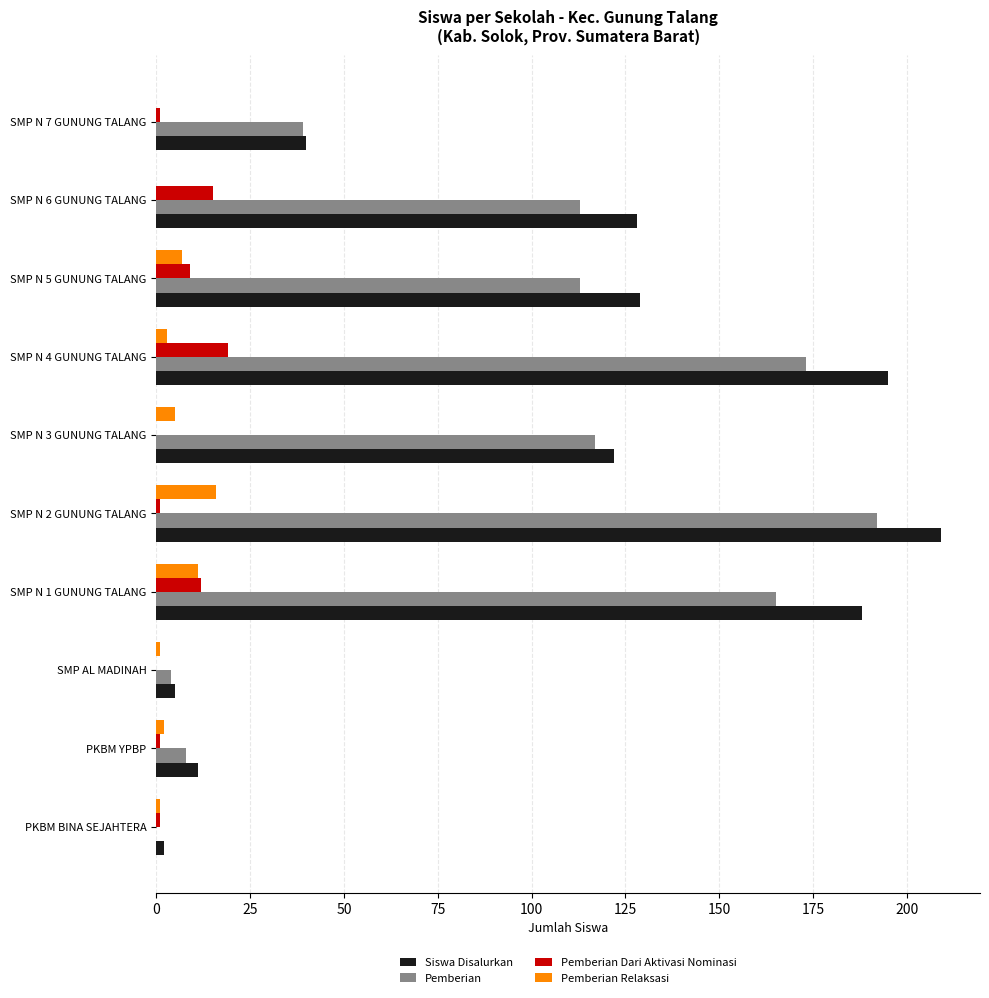

The value of Pemberian at SMP N 7 GUNUNG TALANG is 67. True or false?

False